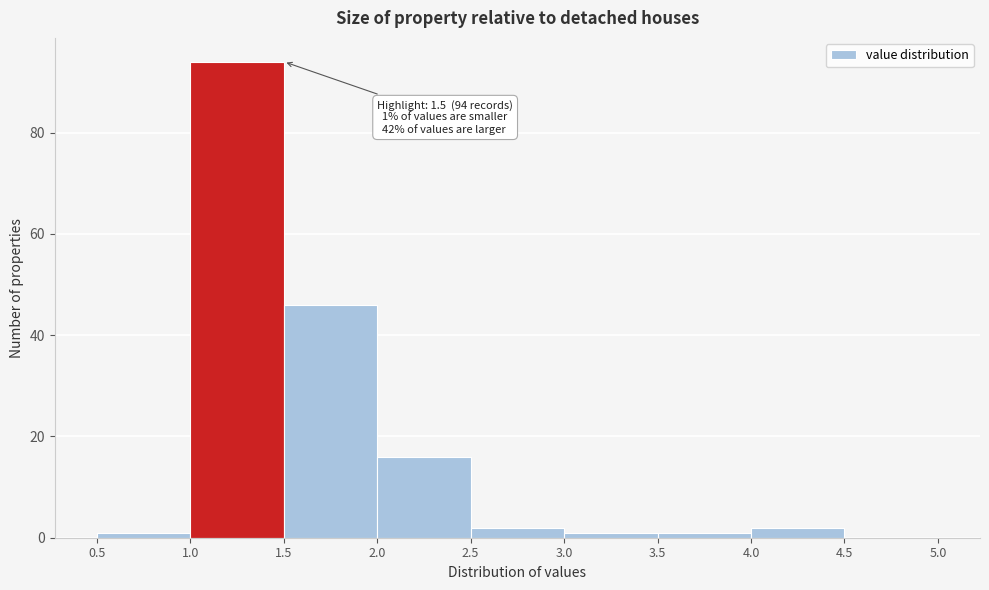

Which range on the x-axis has the tallest bar?

1.0 to 1.5